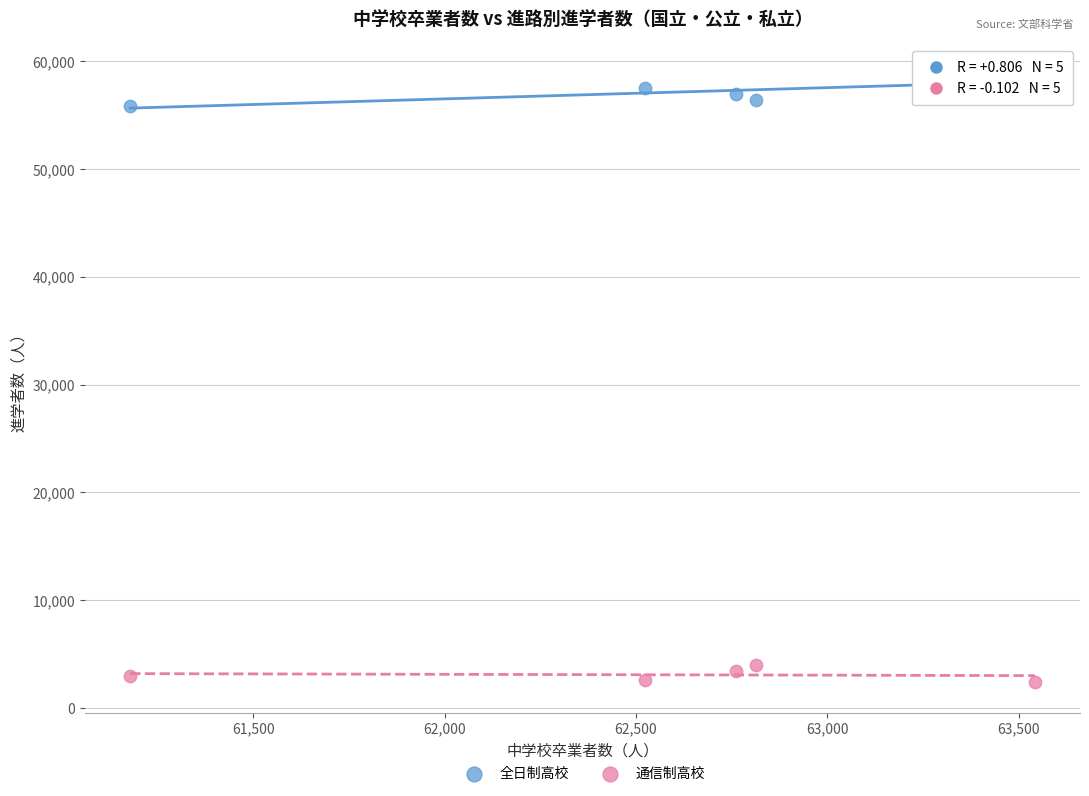

What is the X range (max minus min) for the scatter plot?

2364